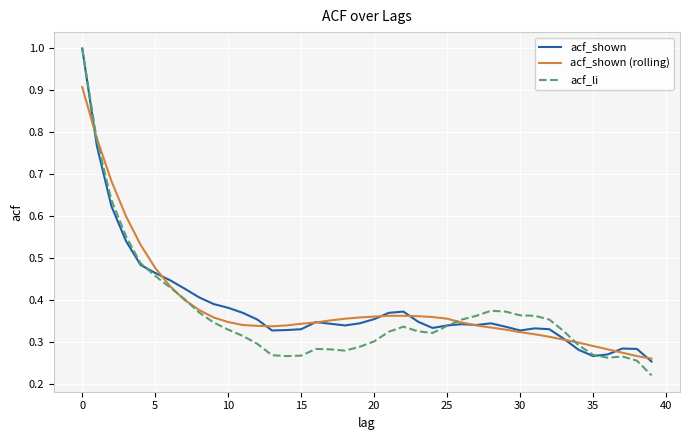

Which series has the largest range (max minus min)?

acf_li